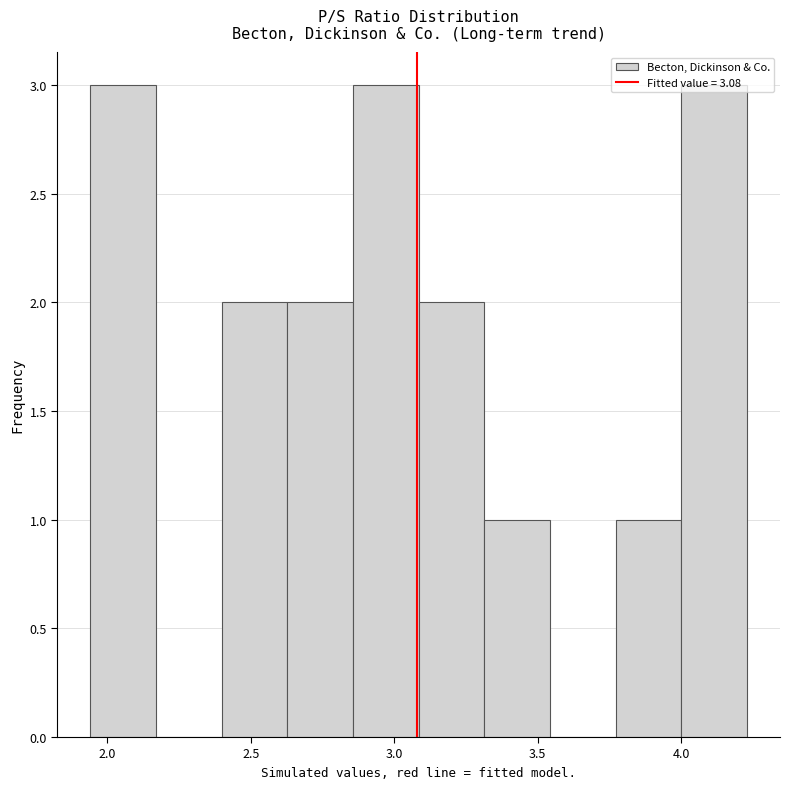

How tall is the bar that spans 2.65 to 2.85 on the x-axis? Neither the bar edges nor the heights are printed on the chart, so give them approximately, as read against the axes.

2